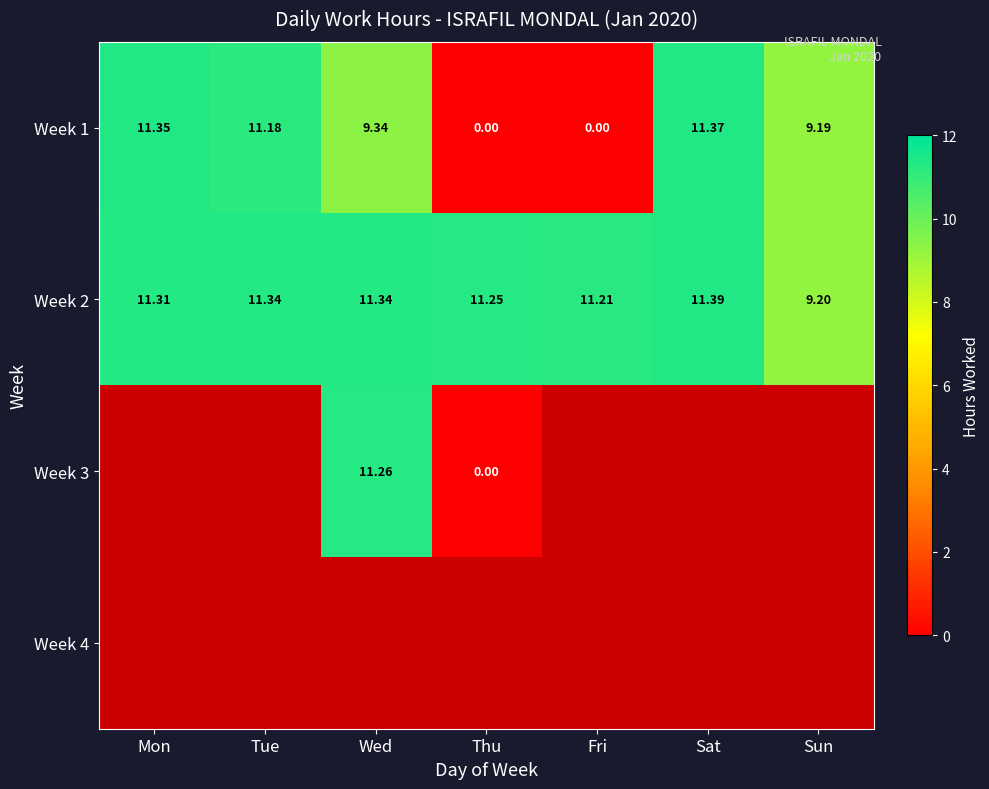

What is the difference between the maximum and minimum values in the Week 1 series?

11.4